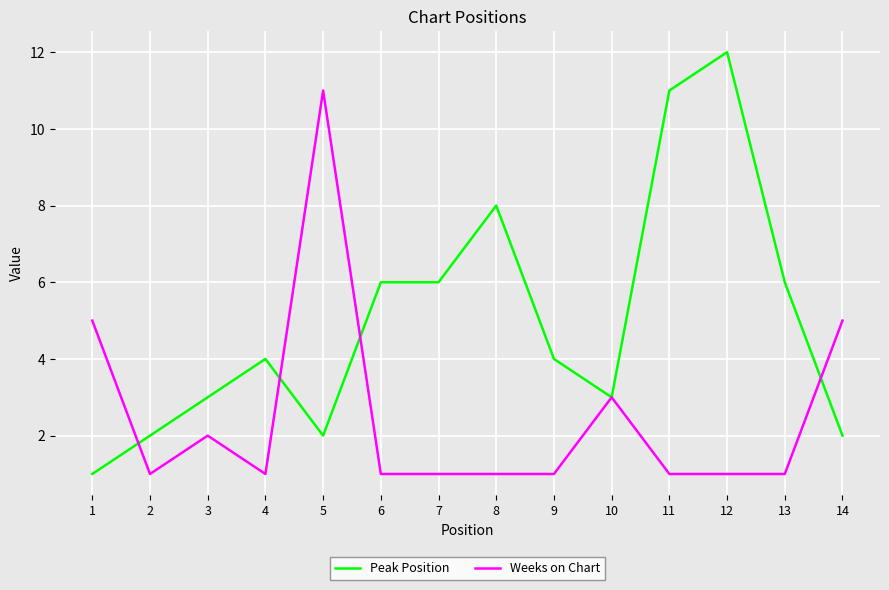

What is the greatest value displayed?

12